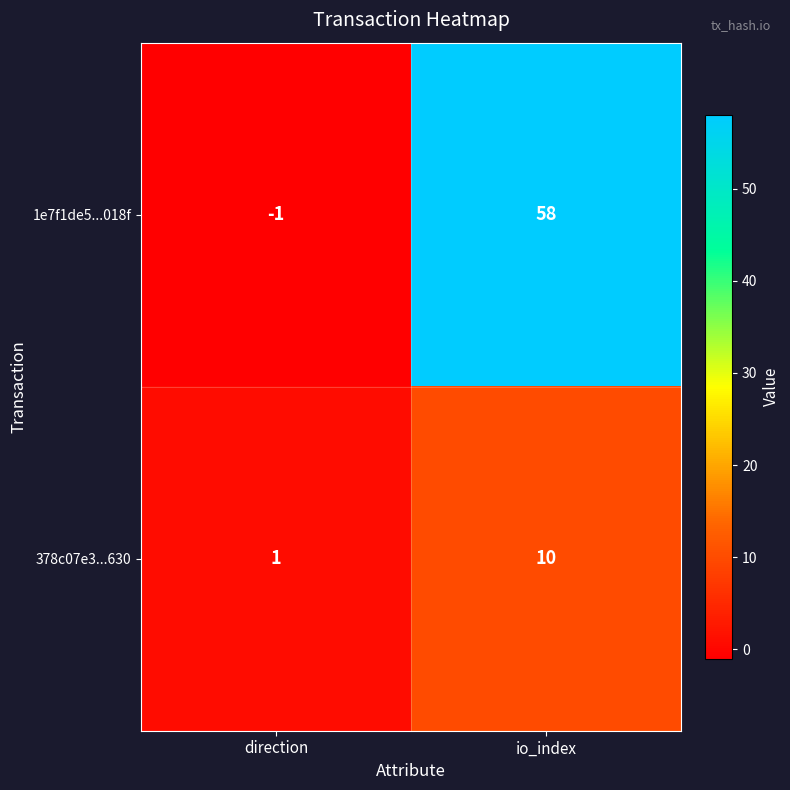

What value does the 378c07e3...630 series have at io_index?

10